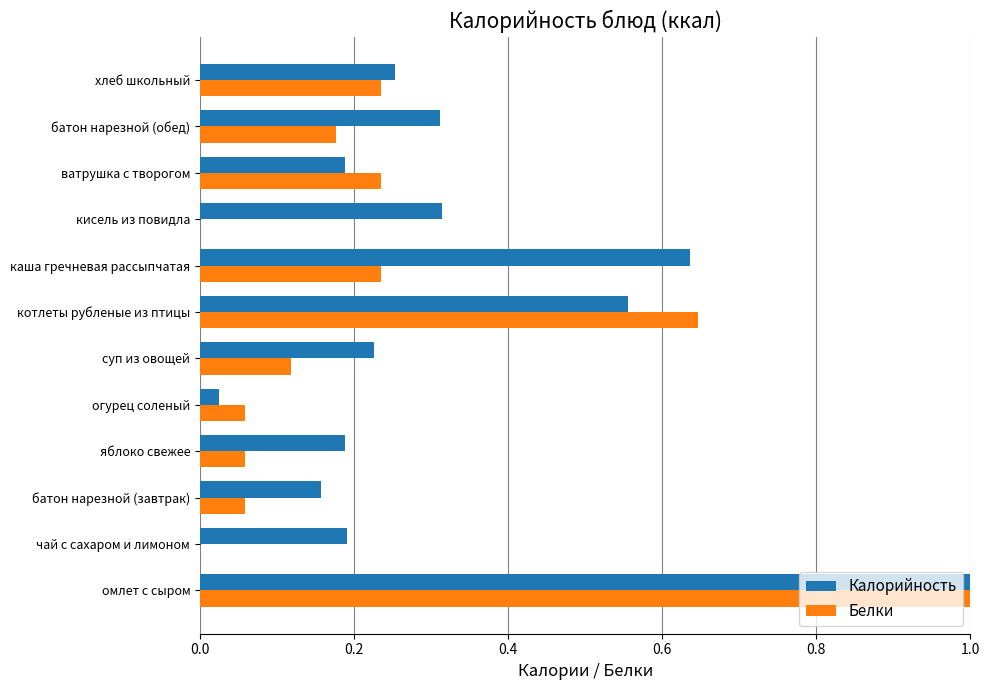

What is the sum of all Калорийность values?

4.0